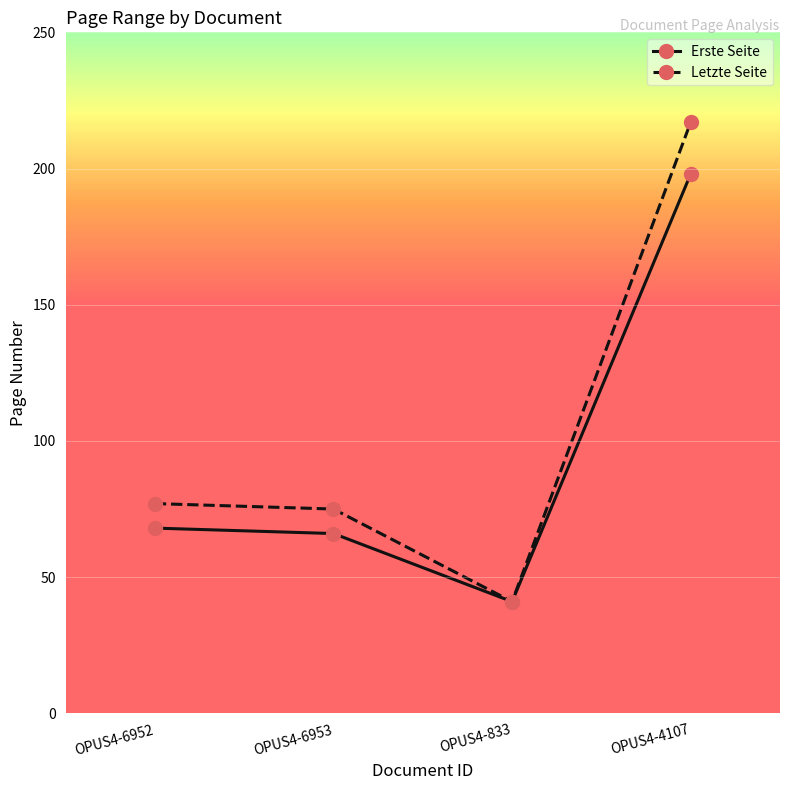

In Letzte Seite, how many points are lower than both neighbors (excluding endpoints)?

1